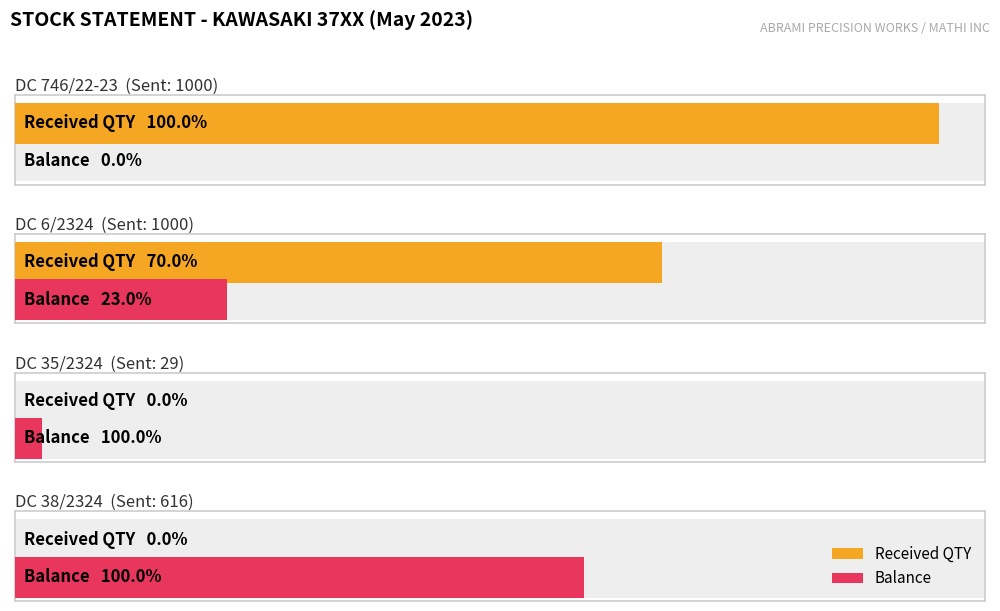

Reading left to right, what are all the values shown in this chart?

SENT QTY: 1000	1000	29	616
RECEIVED QTY: 1000	700	0	0
BALANCE: 0	230	29	616